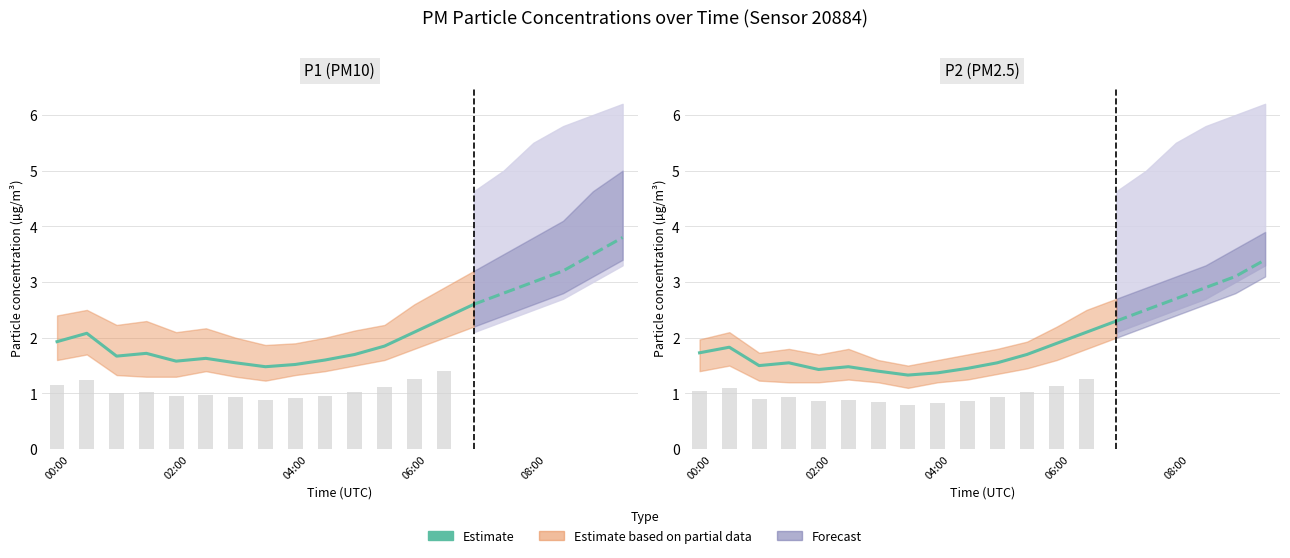

What is the sum of all values?

24.6